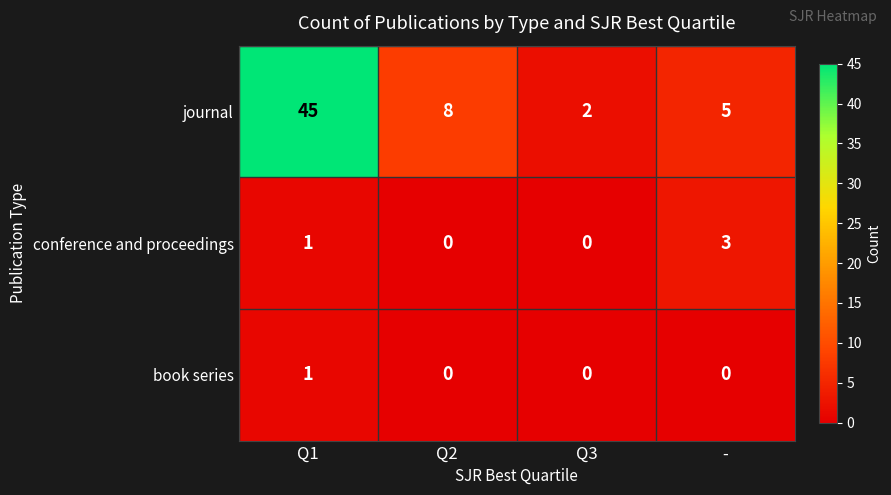

Which series changed the most between Q2 and Q3?

journal